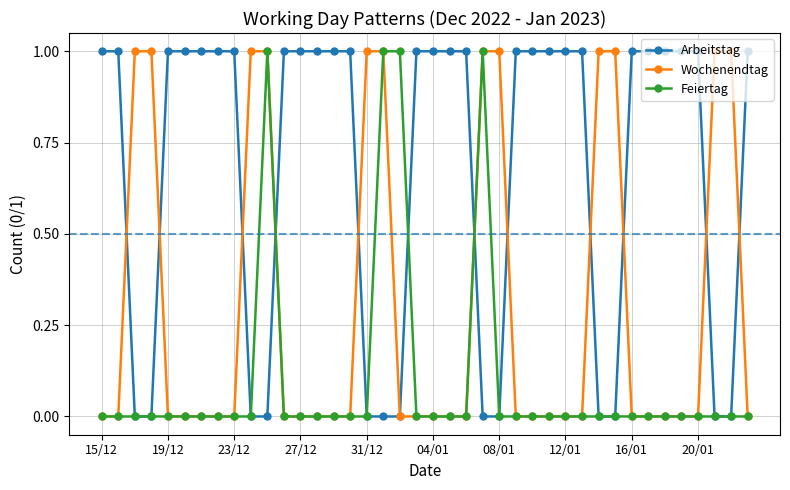

List the series in order of their overall mean, lowest first.

Feiertag, Wochenendtag, Arbeitstag